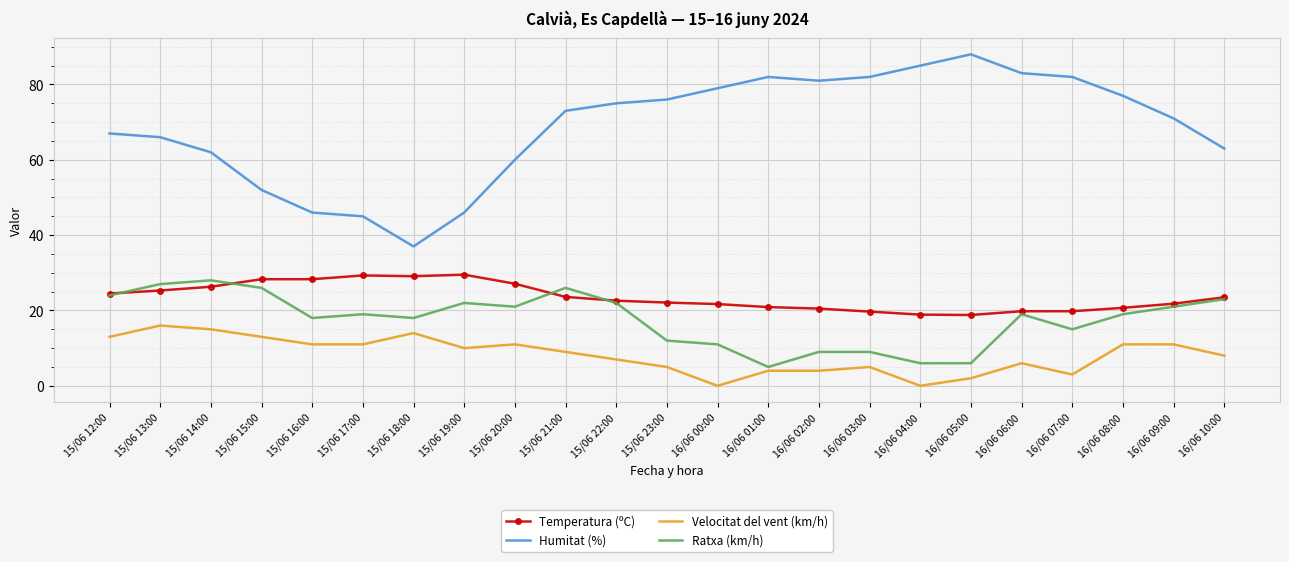

What is the difference between the maximum and minimum values in the Humitat (%) series?

51.0